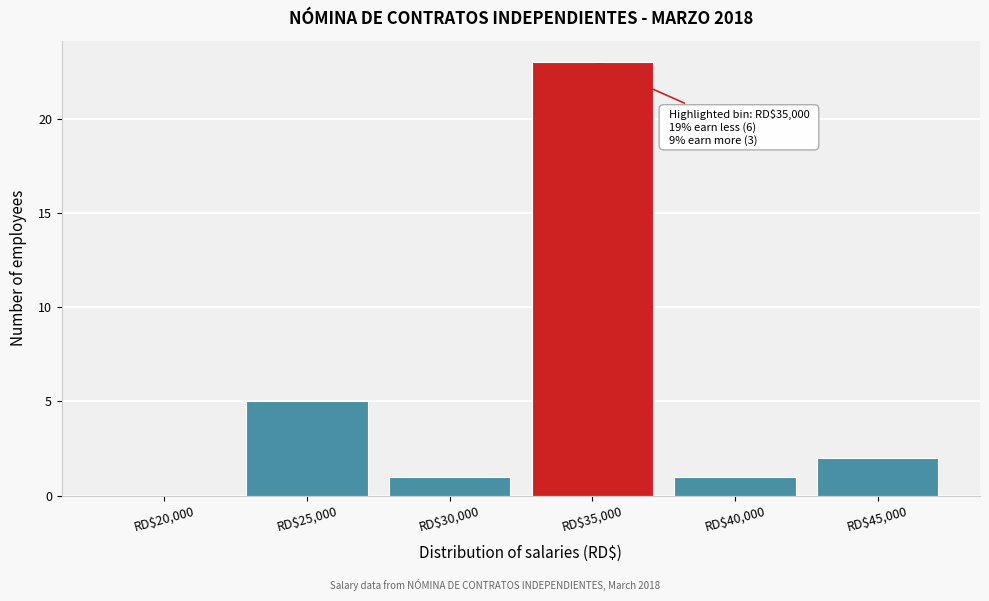

What is the maximum value shown in the chart?

23